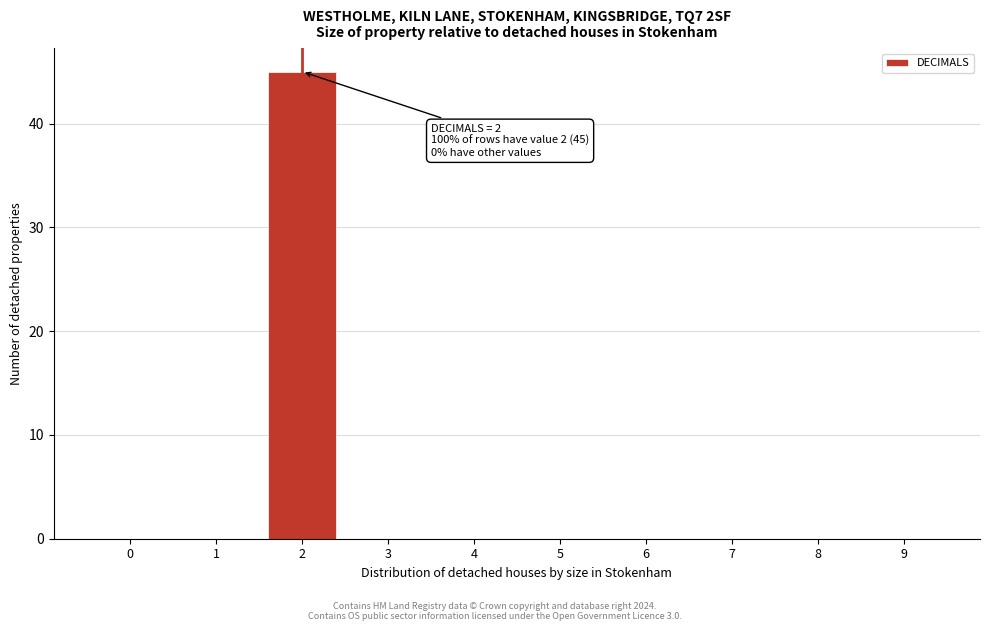

Reading left to right, what are all the values shown in this chart?

0=0	1=0	2=45	3=0	4=0	5=0	6=0	7=0	8=0	9=0